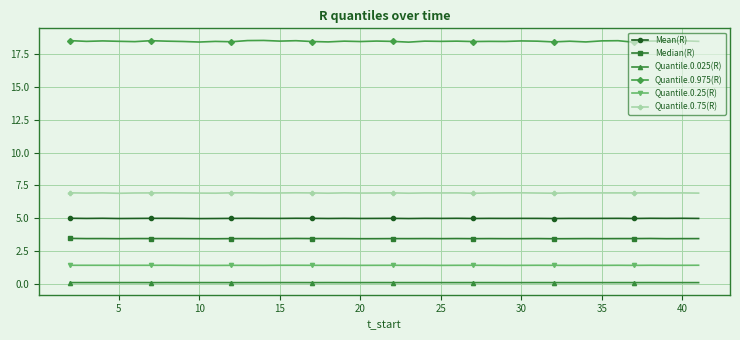

Is this an area chart (filled region under the line)?

No